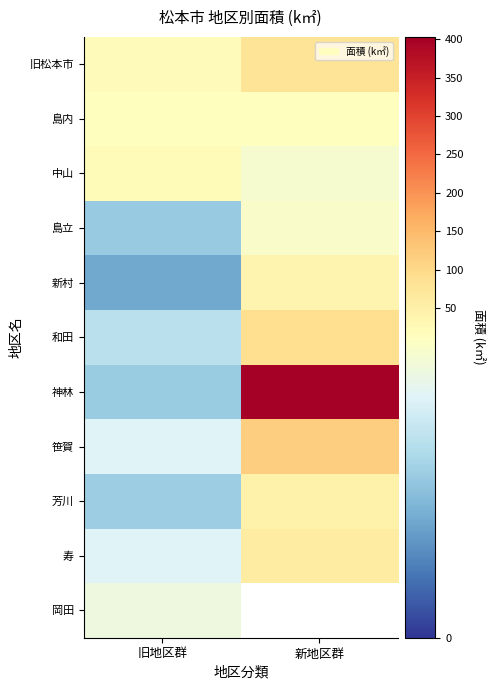

Which has a higher value, 旧地区群 or 新地区群?

新地区群